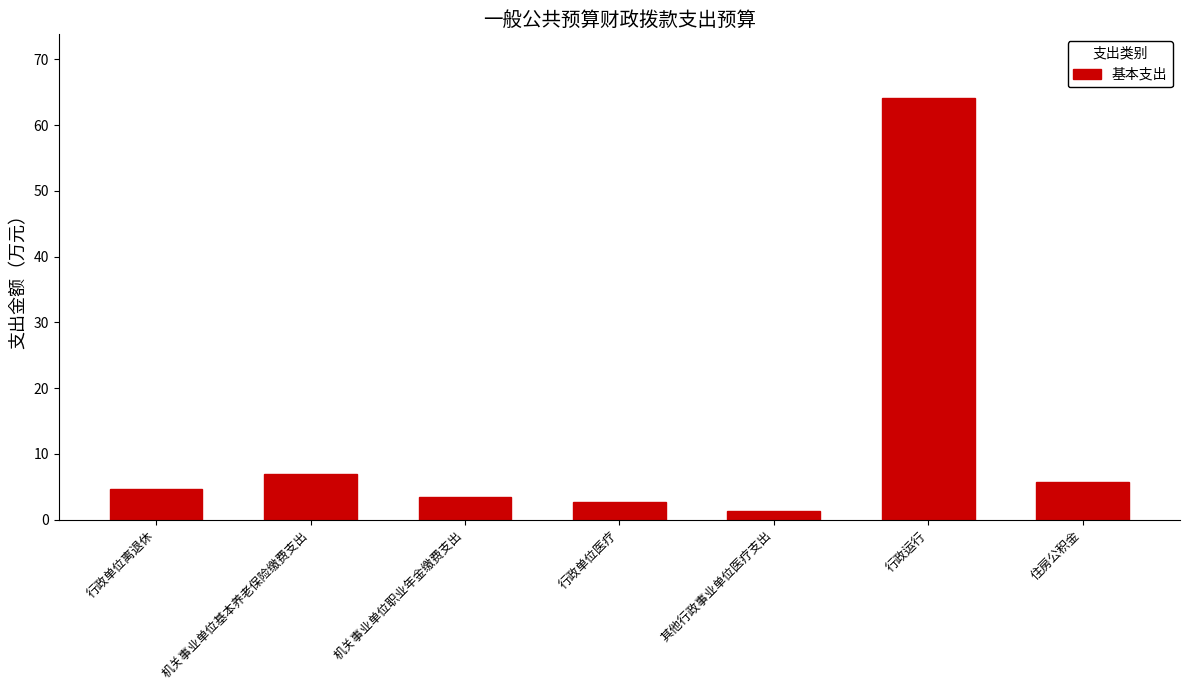

Reading left to right, transcribe all the data shown in this chart.

行政单位离退休=4.6	机关事业单位基本养老保险缴费支出=6.9	机关事业单位职业年金缴费支出=3.4	行政单位医疗=2.7	其他行政事业单位医疗支出=1.3	行政运行=64.2	住房公积金=5.8